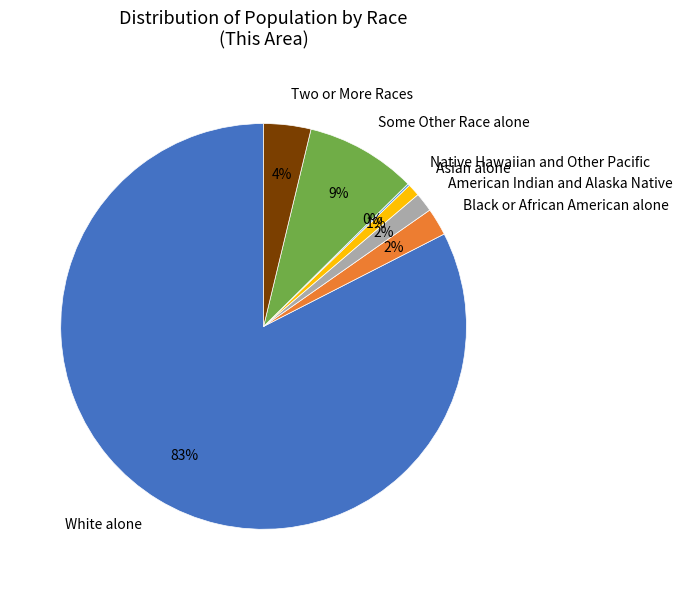

True or false: White alone accounts for 93% of the total.

False